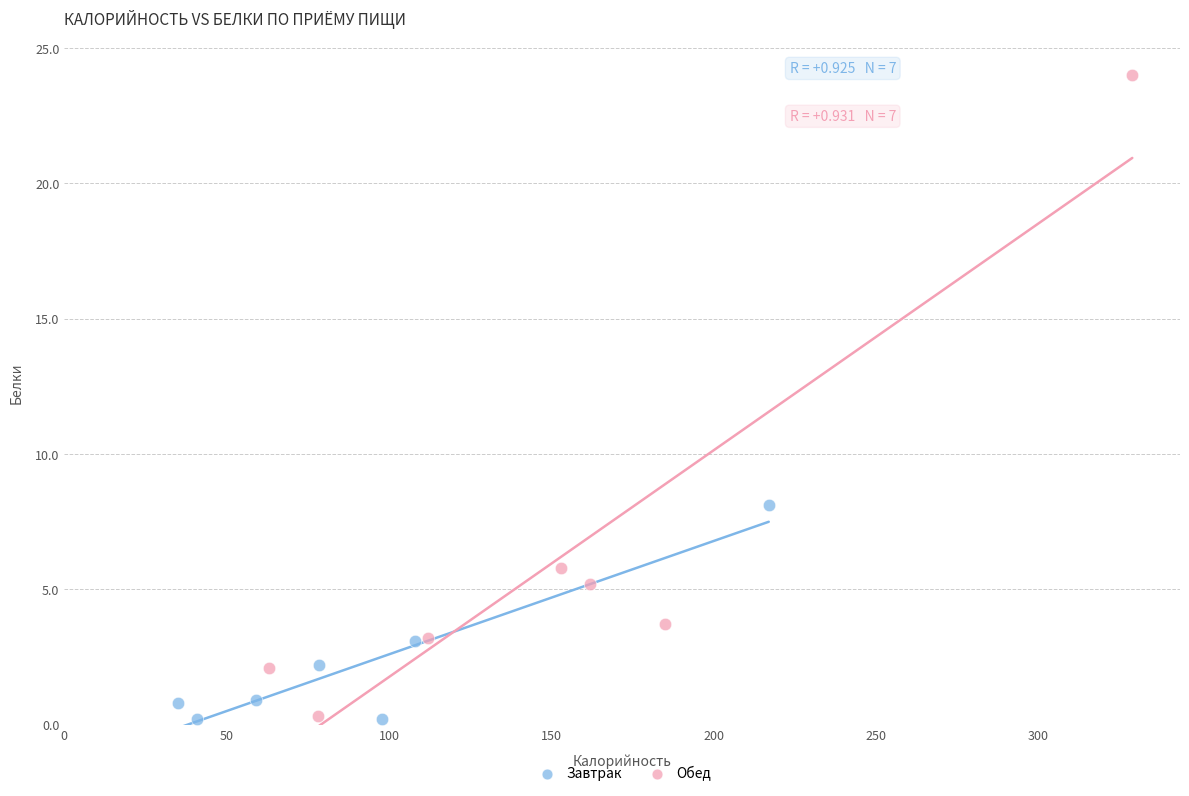

Which series has the largest Y range (max minus min)?

Обед